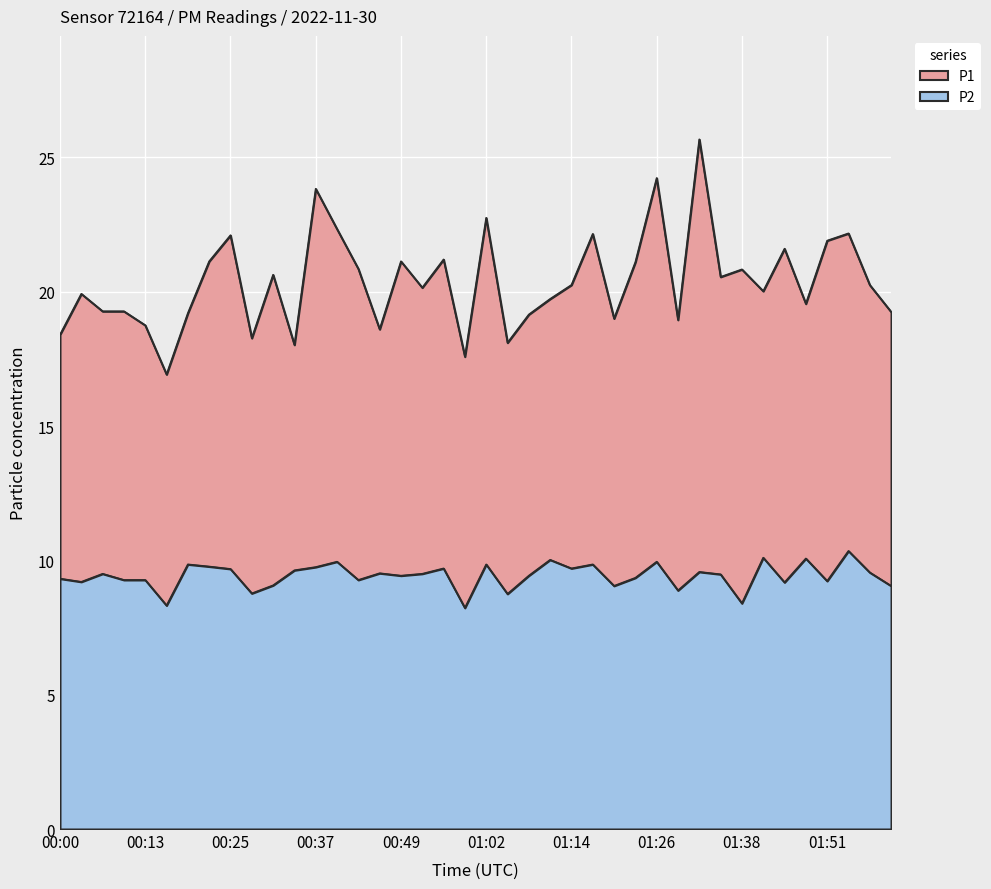

True or false: P1 and P2 intersect in this chart.

False